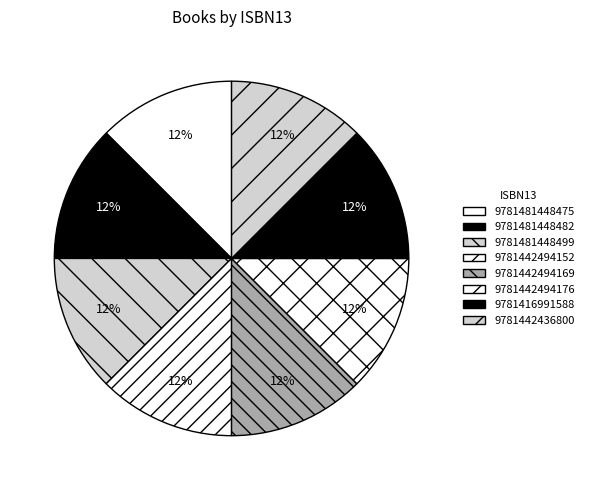

Is 9781442494169 the majority of the pie?

No